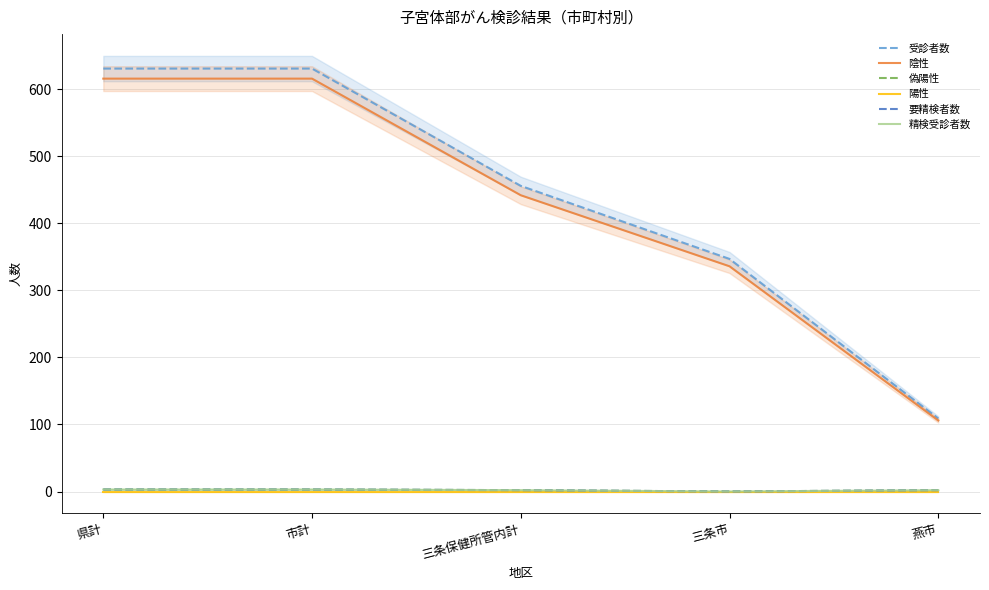

How many lines are shown in the chart?

6